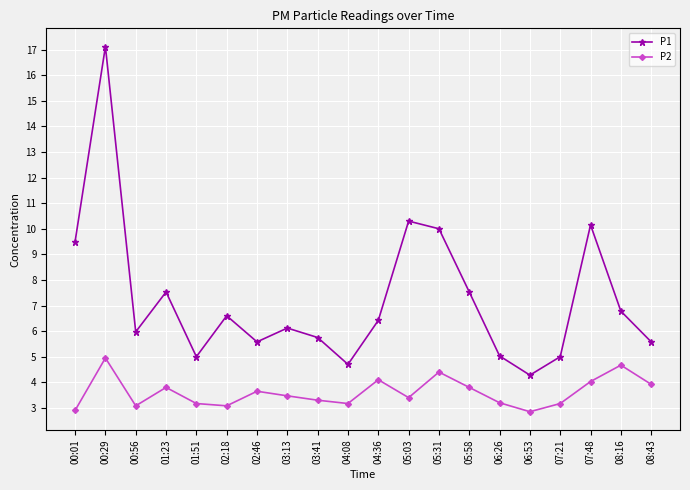

What is the total value across all series at 04:08?

7.9